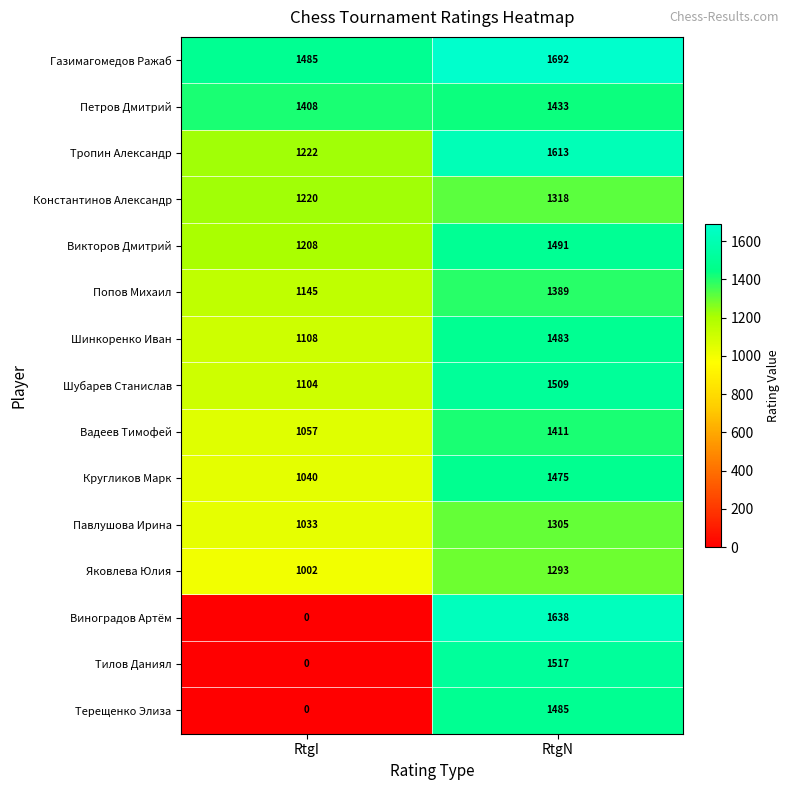

Which series has the widest spread of values?

Виноградов Артём